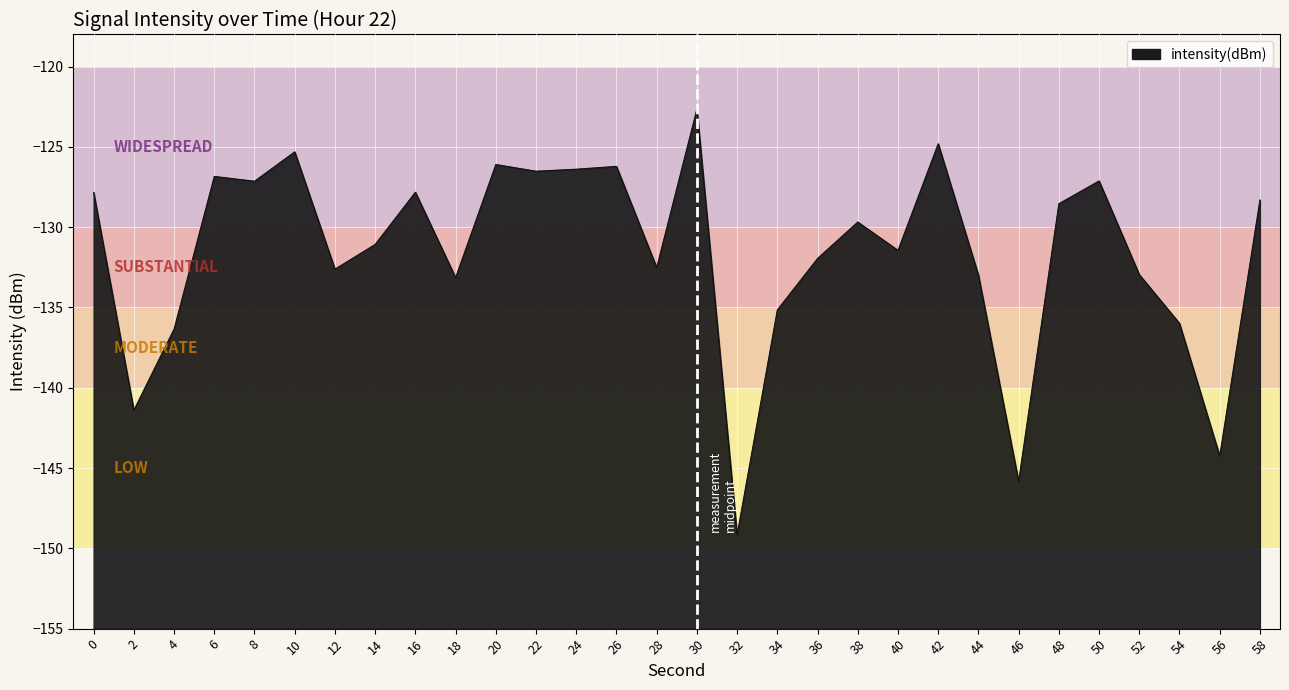

Rank the categories by value from lowest to highest.

32, 46, 56, 2, 4, 54, 34, 18, 44, 52, 12, 28, 36, 40, 14, 38, 48, 58, 0, 16, 8, 50, 6, 22, 24, 26, 20, 10, 42, 30